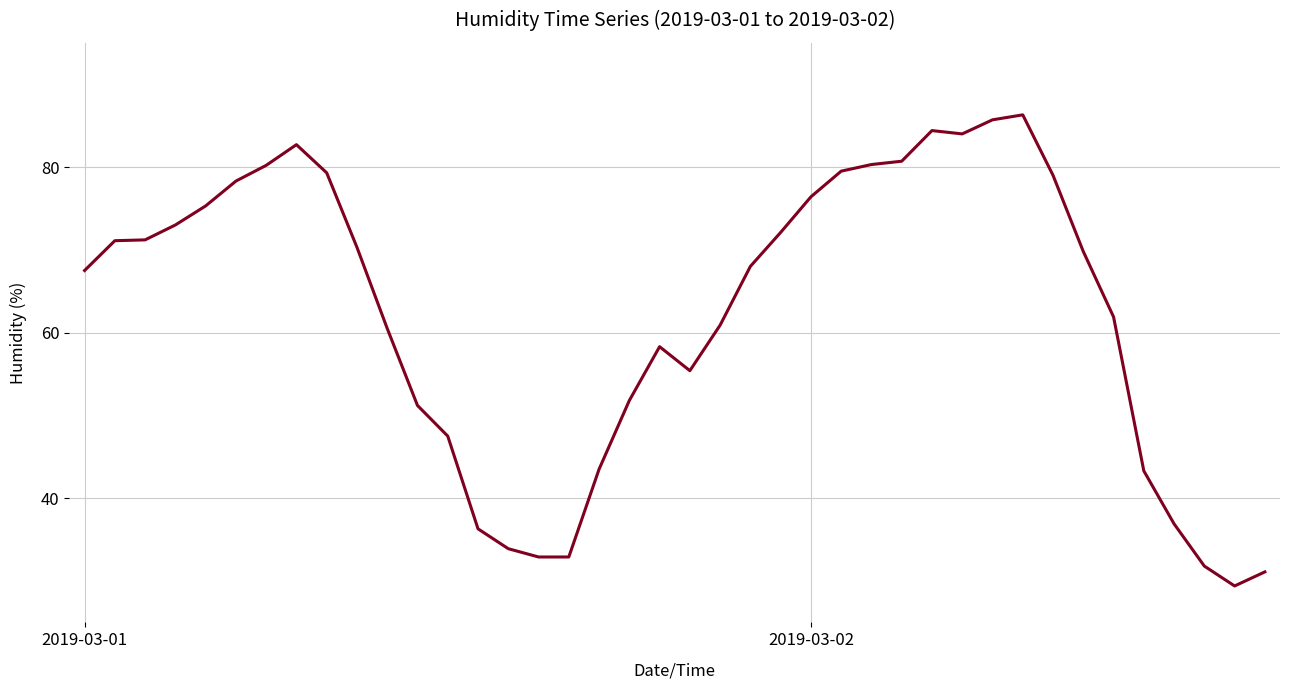

Is this an area chart (filled region under the line)?

No